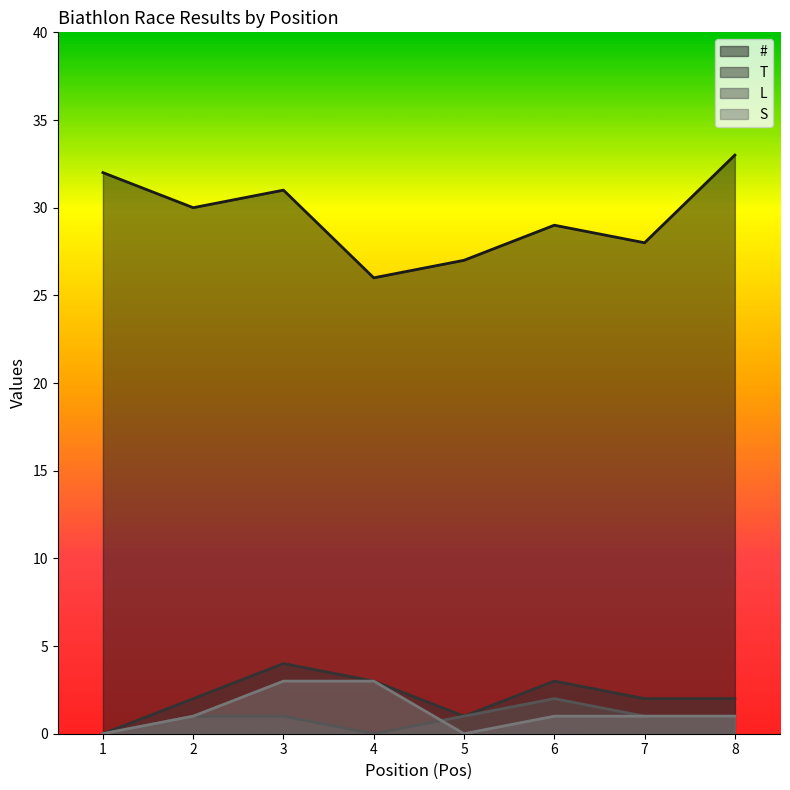

What is the spread (max minus min) of values at 5?

27